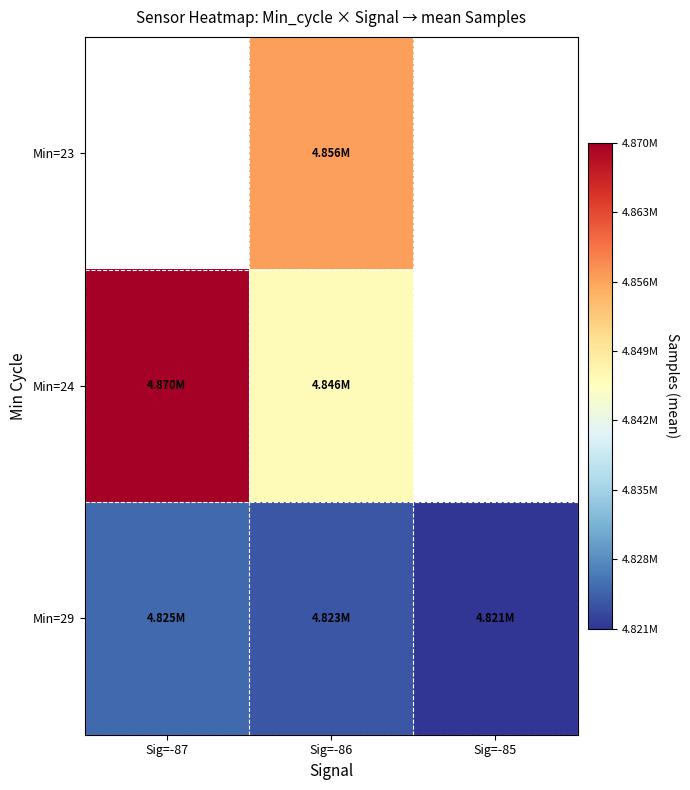

How many data points in Min=29 are above 4823088?

2